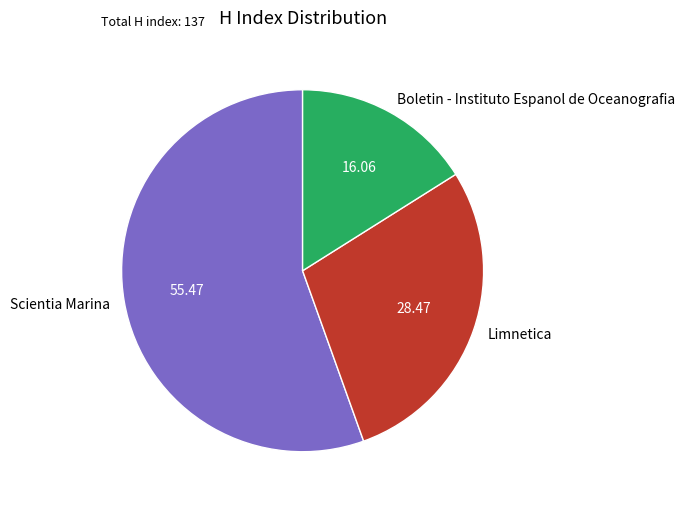

What is the largest slice in the pie chart?

Scientia Marina